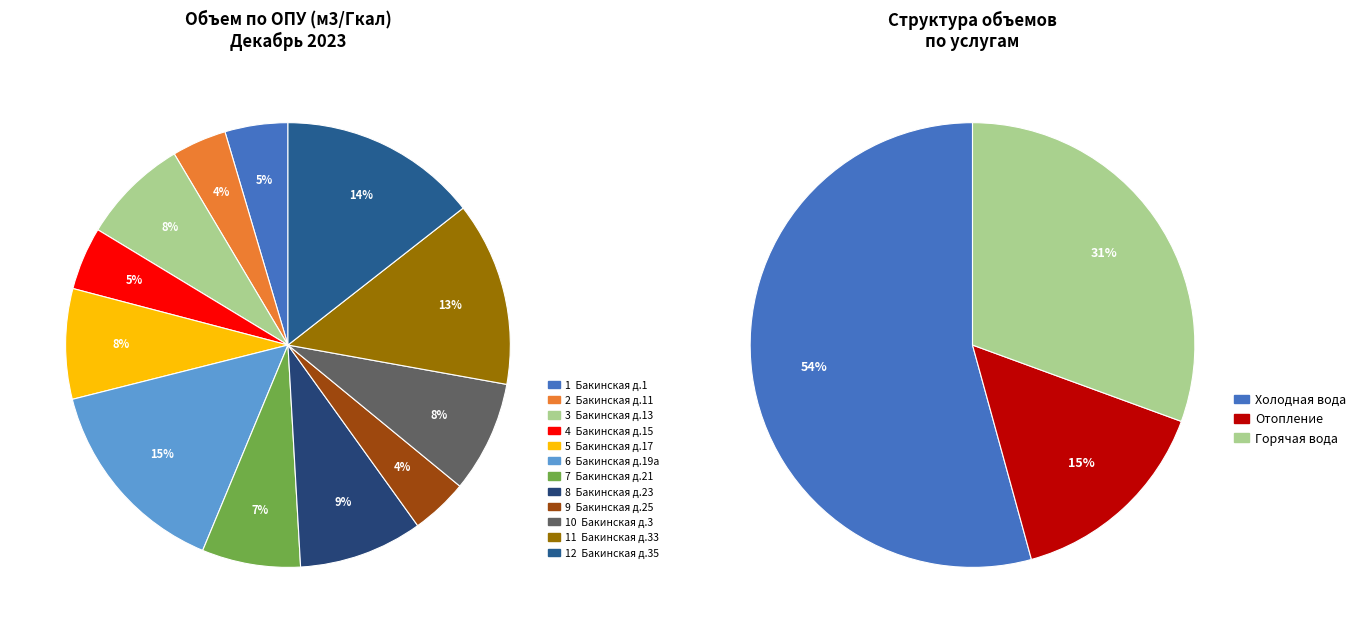

Combined, do Бакинская д.15 and Бакинская д.17 account for over 50%?

No